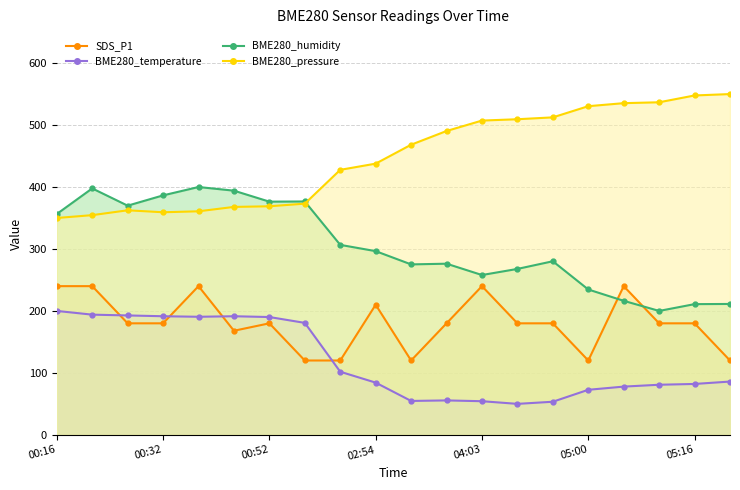

What is the value of the BME280_humidity point at the 8th from the left?

376.7